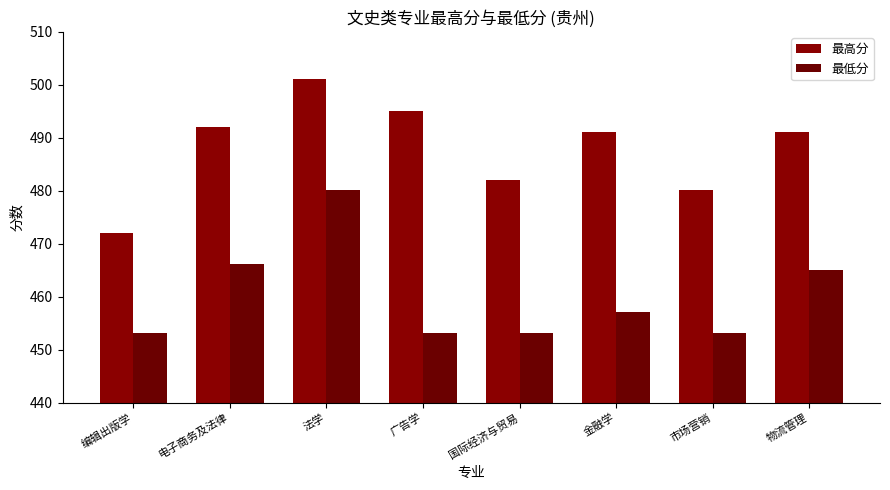

Reading left to right, what are all the values shown in this chart?

最高分: 编辑出版学=472.1	电子商务及法律=492.1	法学=501.1	广告学=495.1	国际经济与贸易=482.1	金融学=491.1	市场营销=480.1	物流管理=491.1
最低分: 编辑出版学=453.1	电子商务及法律=466.1	法学=480.1	广告学=453.1	国际经济与贸易=453.1	金融学=457.1	市场营销=453.1	物流管理=465.1